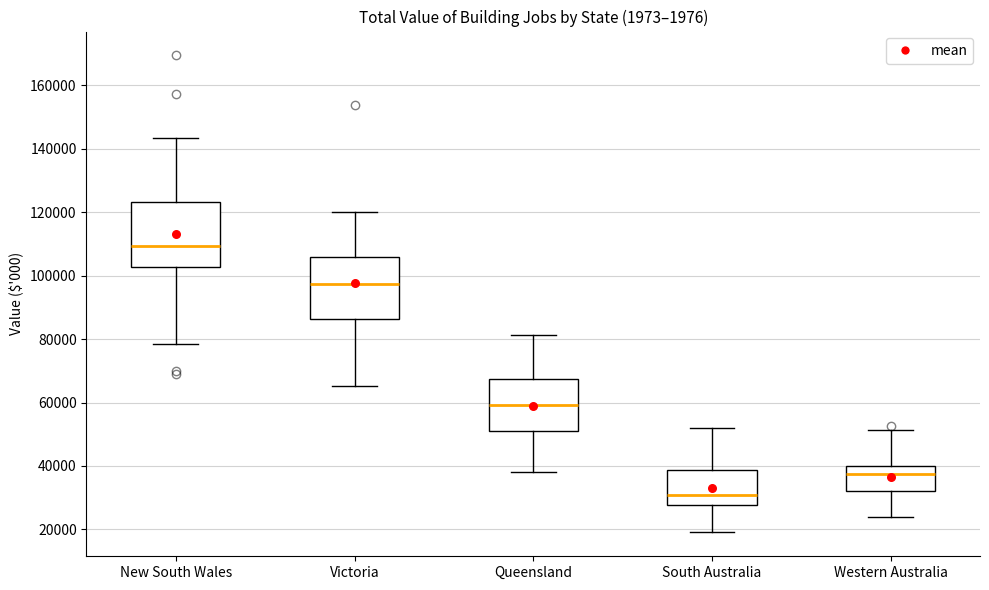

Where does the lower whisker of the box for Victoria end on the y-axis? The values are not printed on the chart, so give them approximately, as read against the axis.

66000